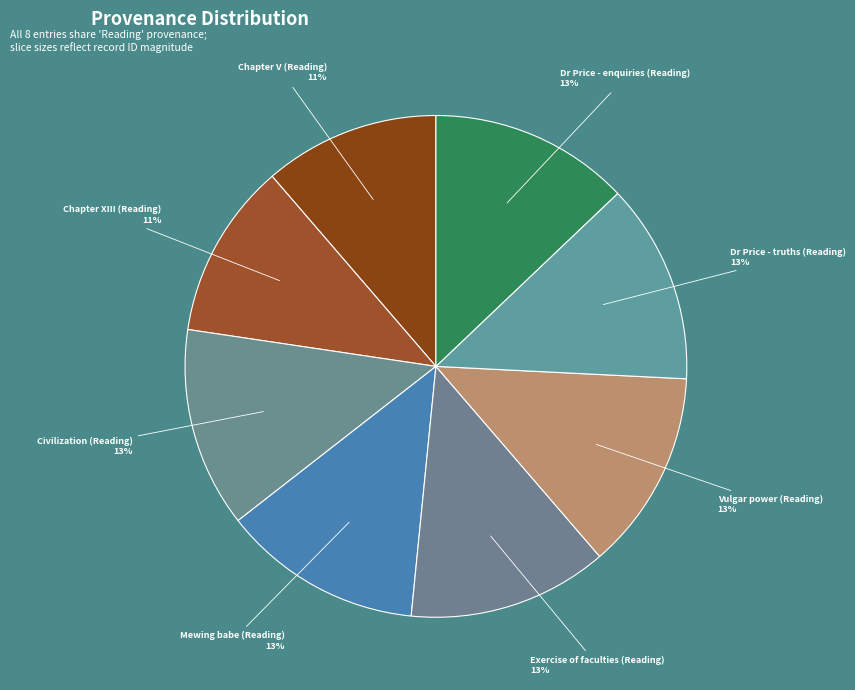

True or false: Mewing babe (Reading) accounts for 13% of the total.

True